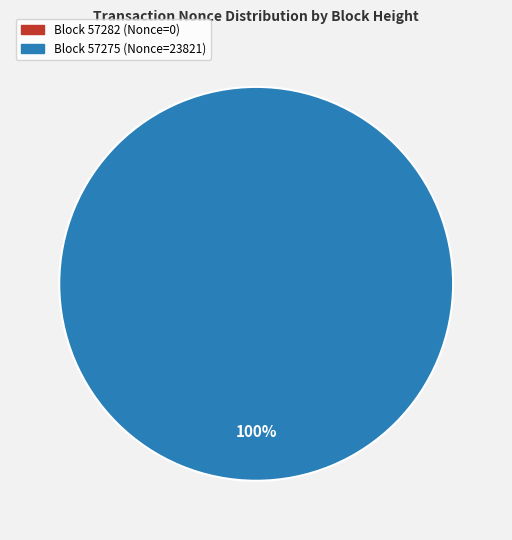

True or false: 57282 accounts for 0% of the total.

True